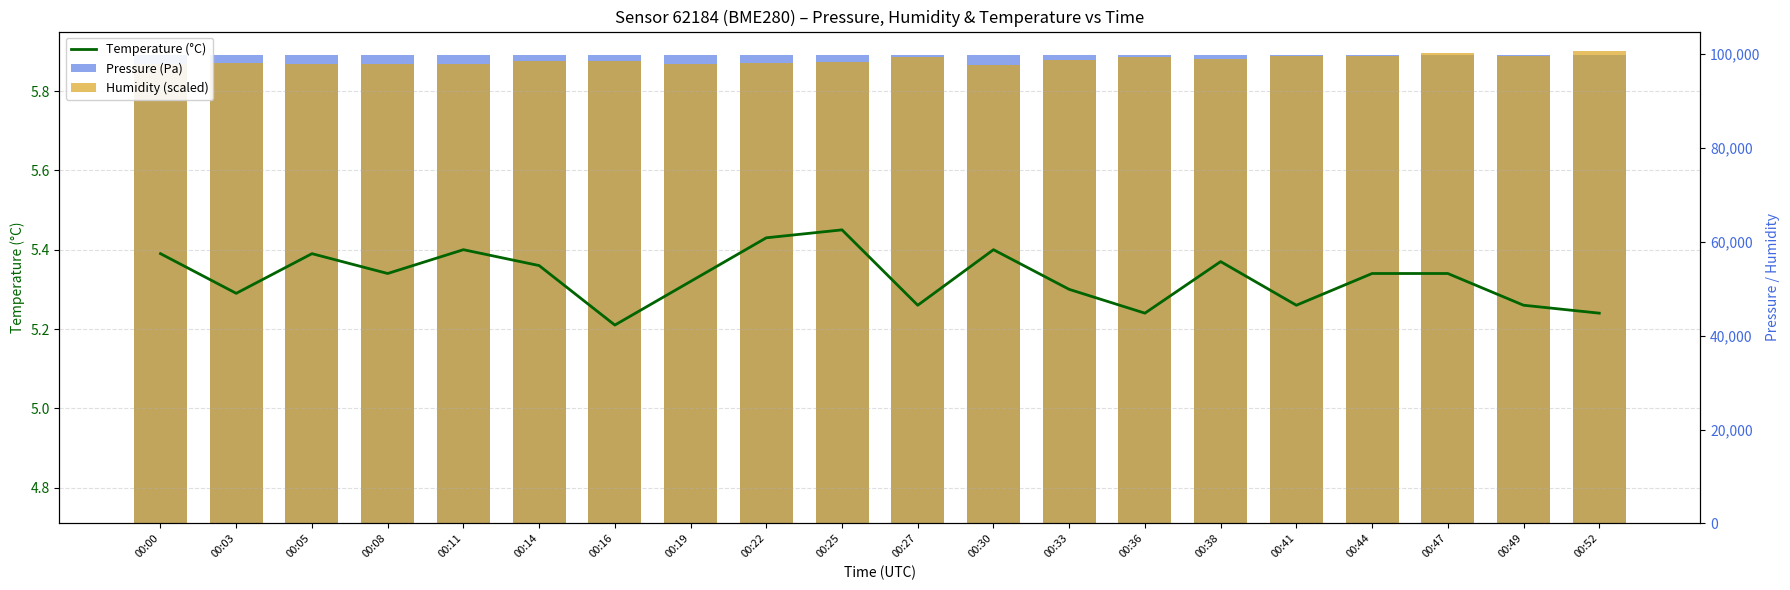

List the labels in order of Pressure (Pa) value, smallest first.

00:49, 00:52, 00:47, 00:44, 00:41, 00:33, 00:38, 00:16, 00:36, 00:30, 00:00, 00:25, 00:19, 00:08, 00:27, 00:03, 00:11, 00:22, 00:14, 00:05